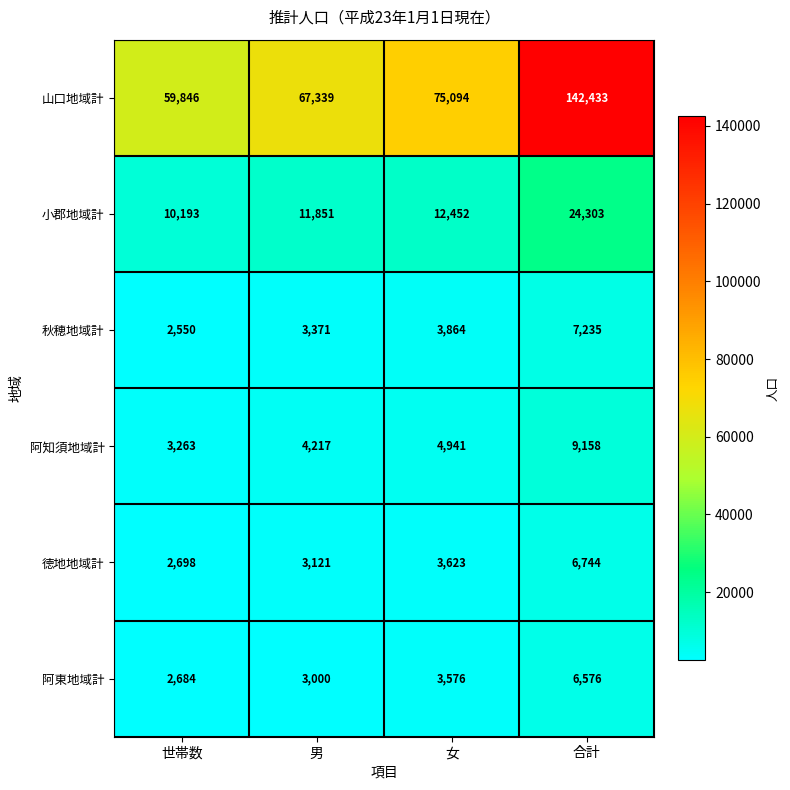

Reading left to right, what are all the values shown in this chart?

山口地域計: 59846	67339	75094	142433
小郡地域計: 10193	11851	12452	24303
秋穂地域計: 2550	3371	3864	7235
阿知須地域計: 3263	4217	4941	9158
徳地地域計: 2698	3121	3623	6744
阿東地域計: 2684	3000	3576	6576